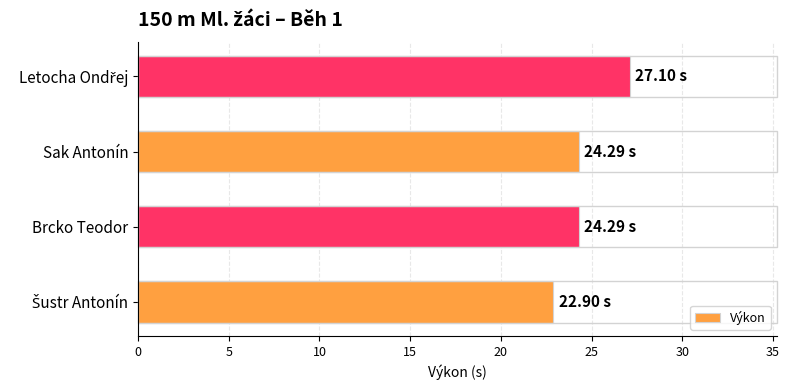

Approximately how many times larger is the value at Sak Antonín compared to Brcko Teodor?

1.0